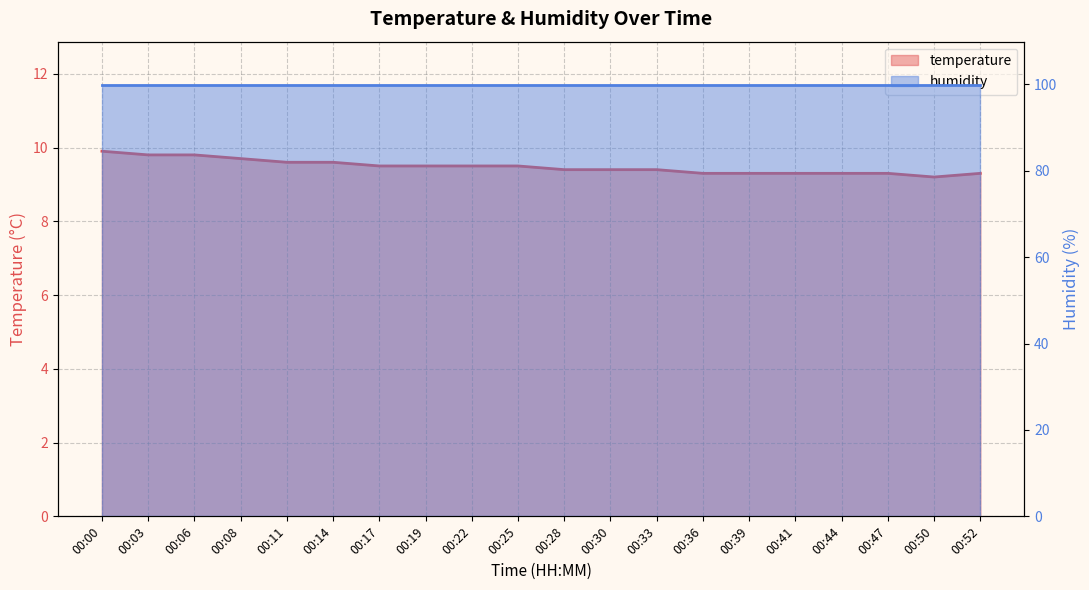

Reading right to left, transcribe all the data shown in this chart.

00:52=9.3	00:50=9.2	00:47=9.3	00:44=9.3	00:41=9.3	00:39=9.3	00:36=9.3	00:33=9.4	00:30=9.4	00:28=9.4	00:25=9.5	00:22=9.5	00:19=9.5	00:17=9.5	00:14=9.6	00:11=9.6	00:08=9.7	00:06=9.8	00:03=9.8	00:00=9.9